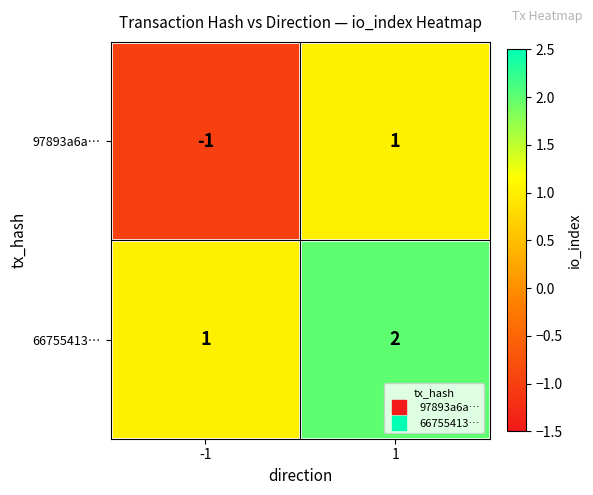

Is it true that 66755413… equals 1 at 1?

False